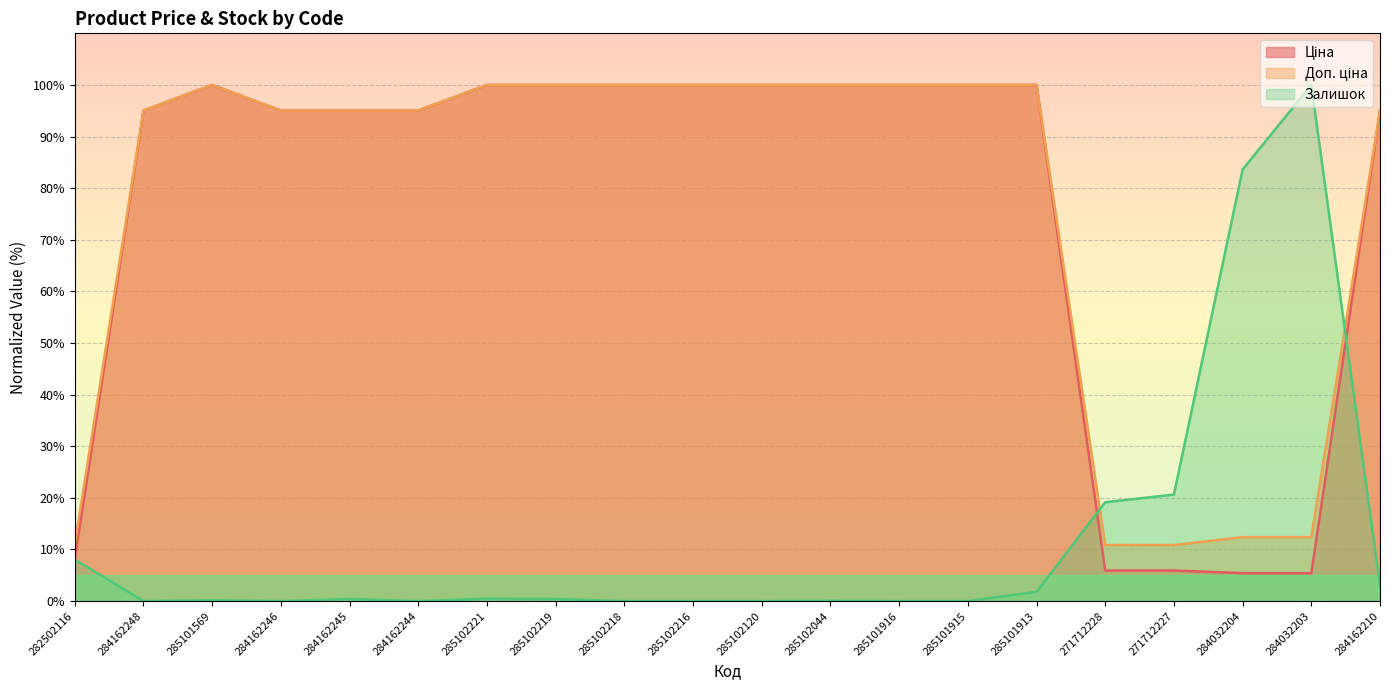

The value of Доп. ціна at 285102219 is 100.0. True or false?

True